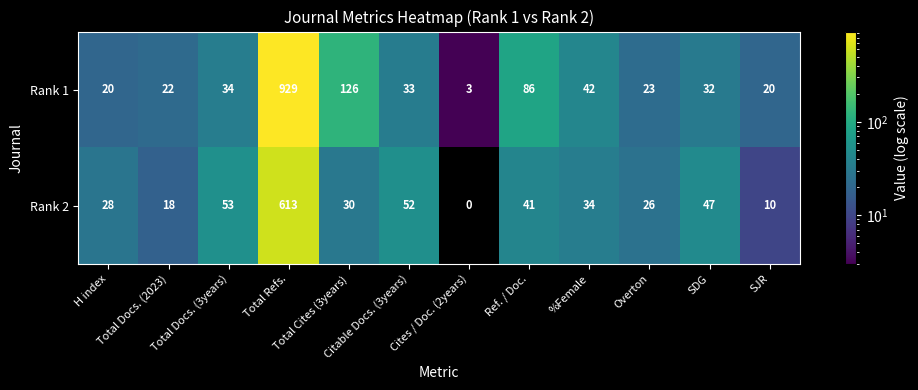

What is the lowest value of the Rank 1 series?

3